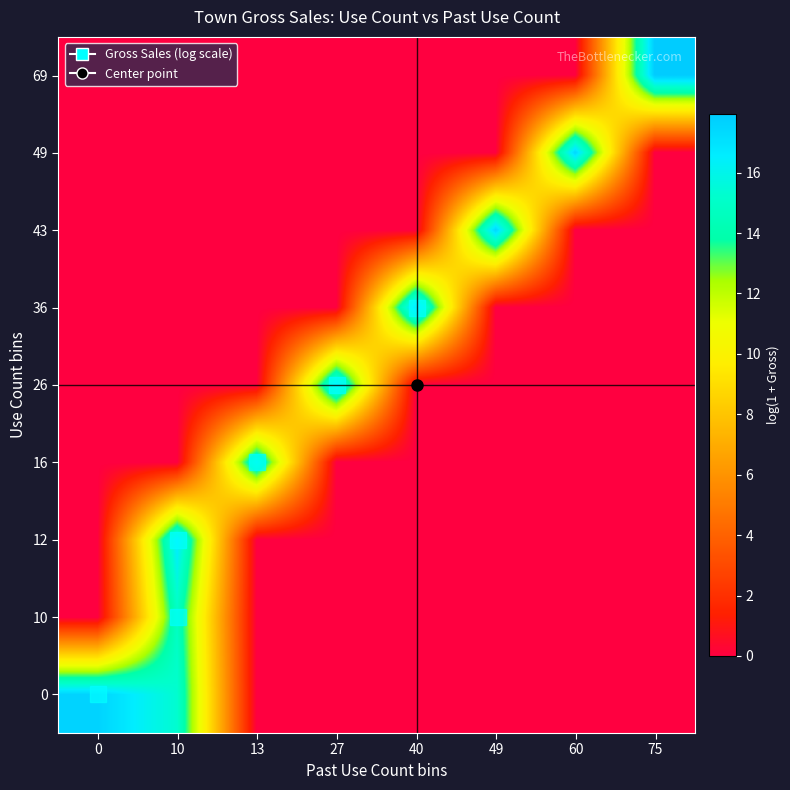

Which category has the lowest value across all series?

13